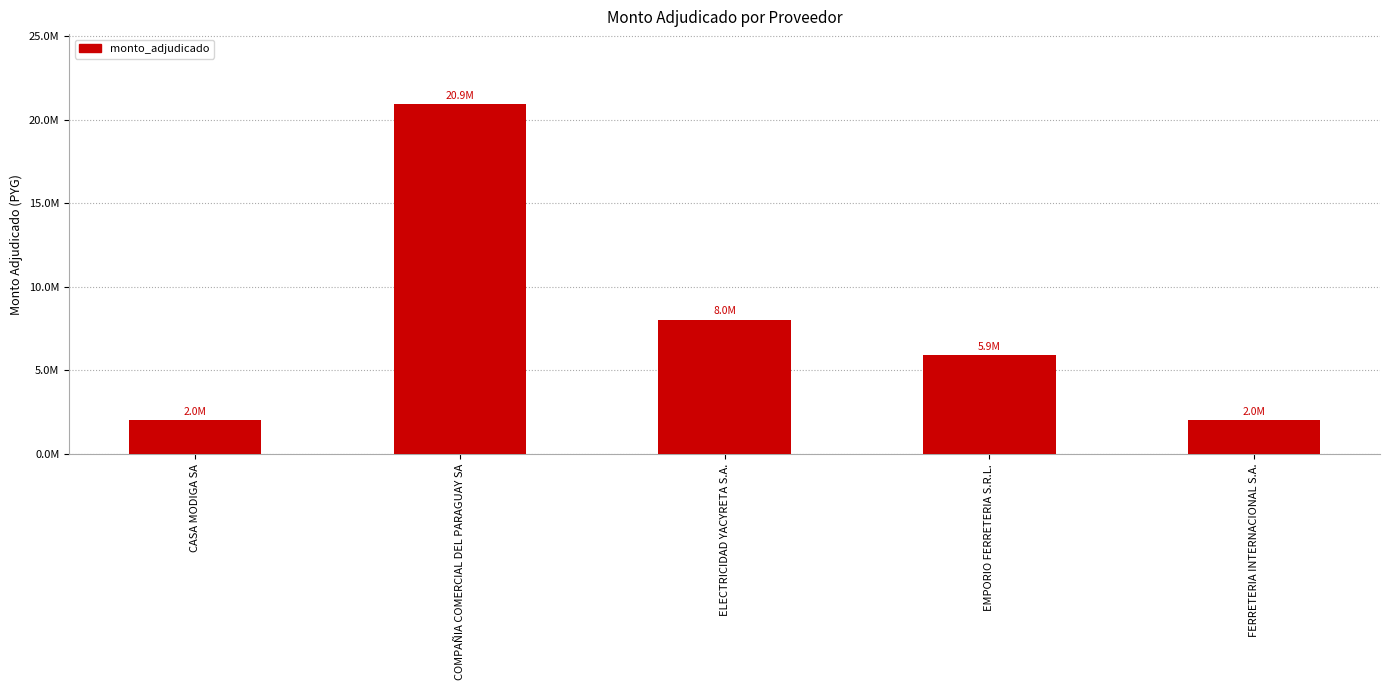

Does the chart contain any negative values?

No